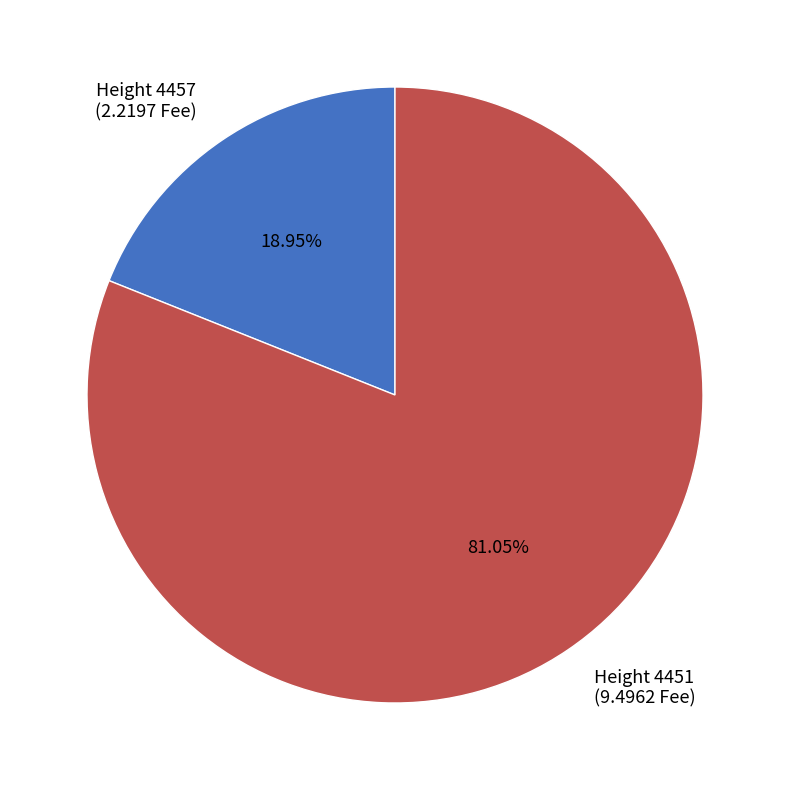

How many segments does this pie chart have?

2